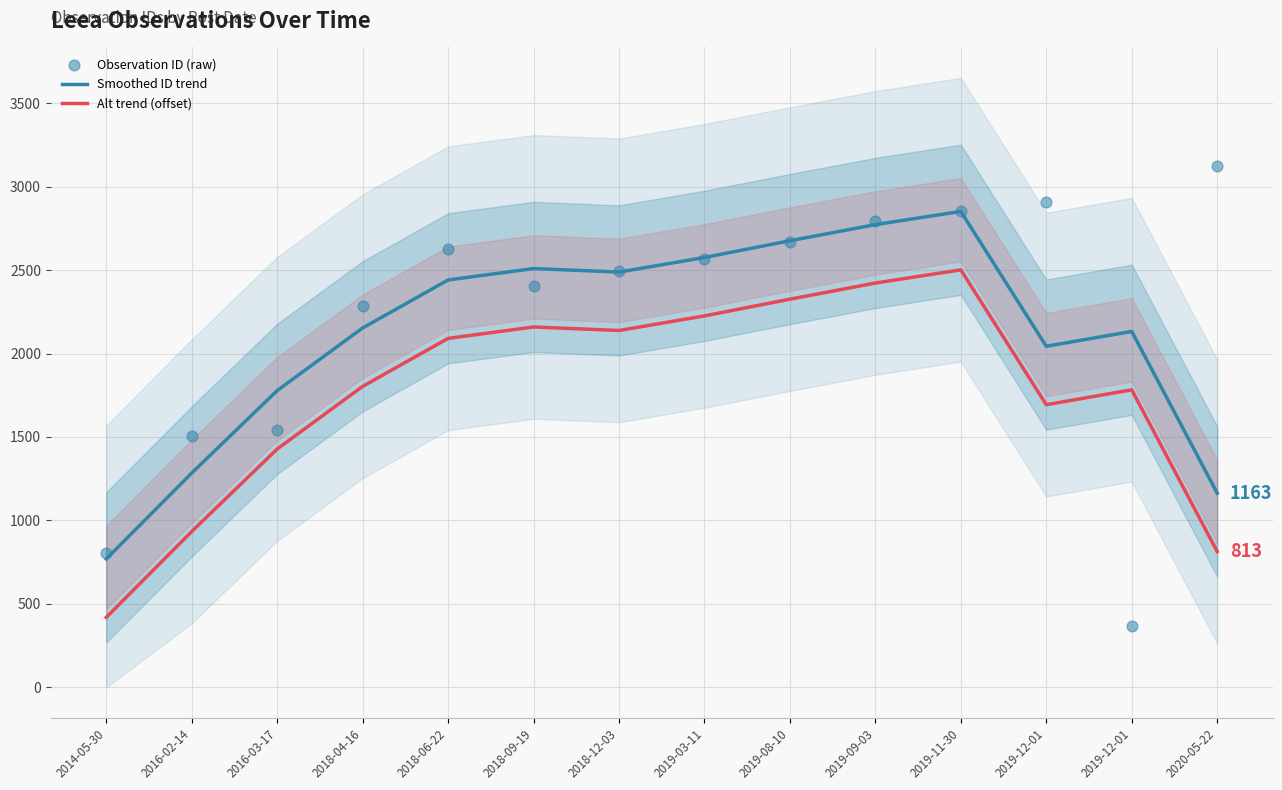

At how many categories does at least one series exceed 1966?

11